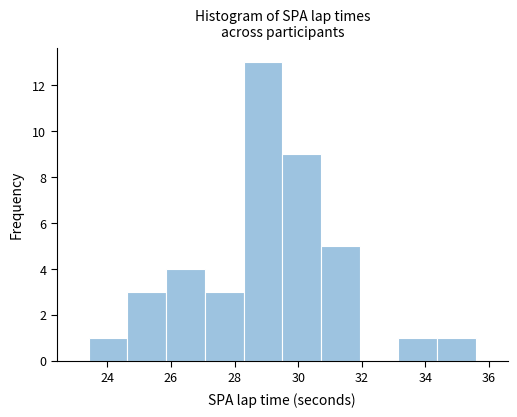

Reading left to right, transcribe this chart: for each bar, give the range it covers on the x-axis and its height. Neither the bar edges nor the heights are printed on the chart, so give them approximately, as read against the axes.

23.4 to 24.6: 1
24.6 to 25.8: 3
25.8 to 27.0: 4
27.0 to 28.2: 3
28.2 to 29.6: 13
29.6 to 30.8: 9
30.8 to 32.0: 5
32.0 to 33.2: 0
33.2 to 34.4: 1
34.4 to 35.6: 1